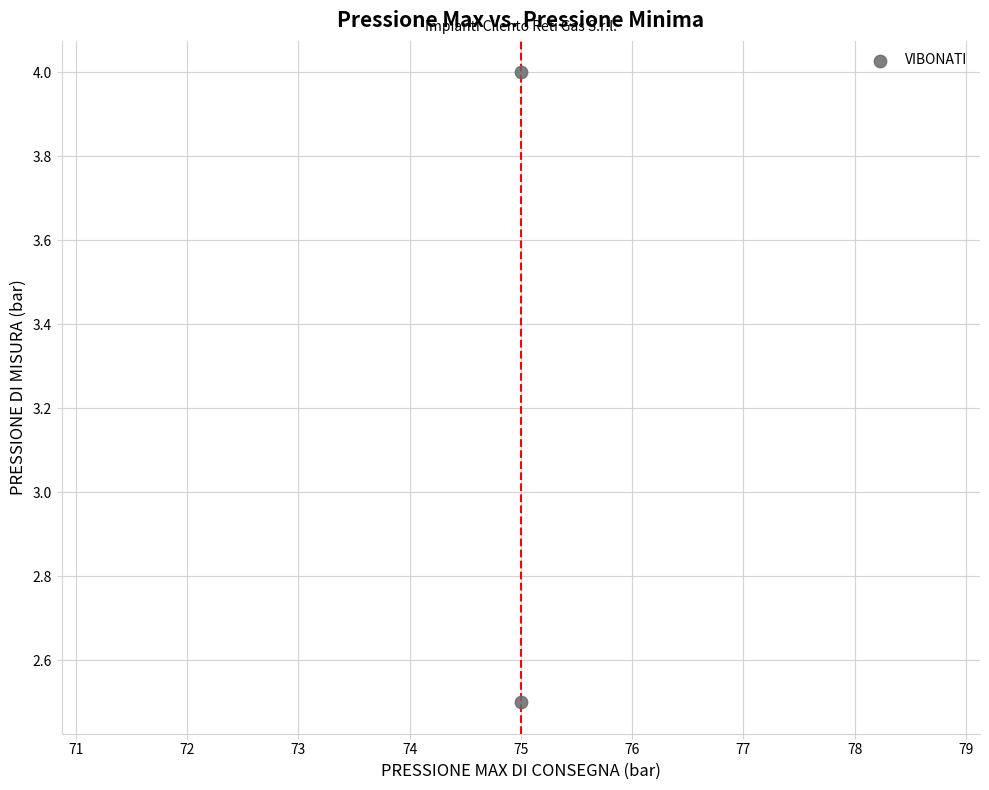

What is the average X value?

75.0